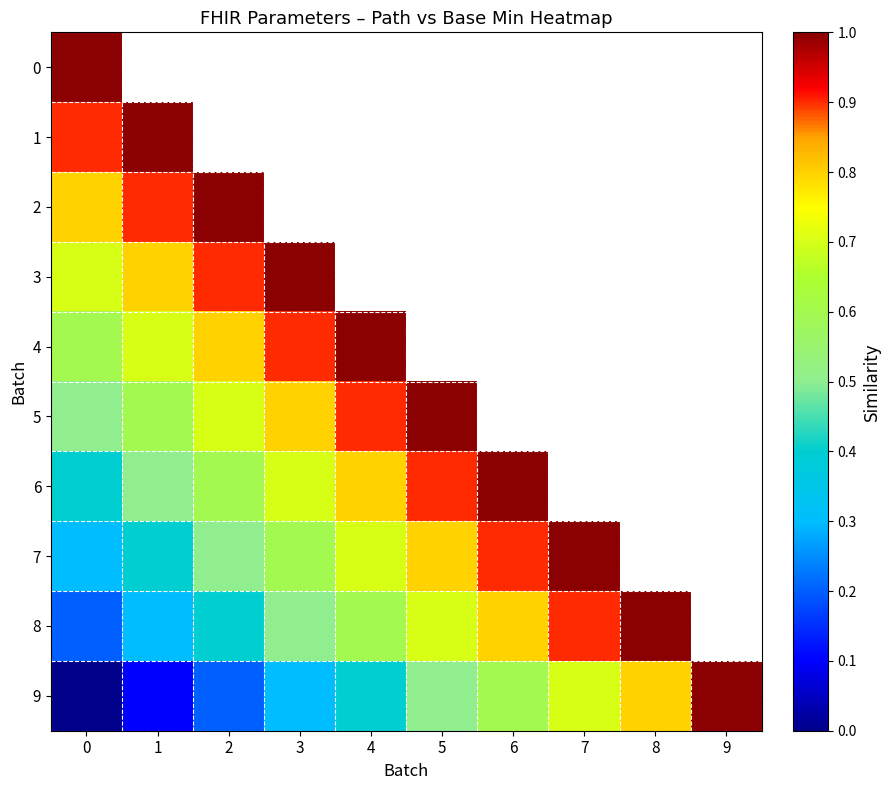

What is the maximum value shown in the chart?

1.0